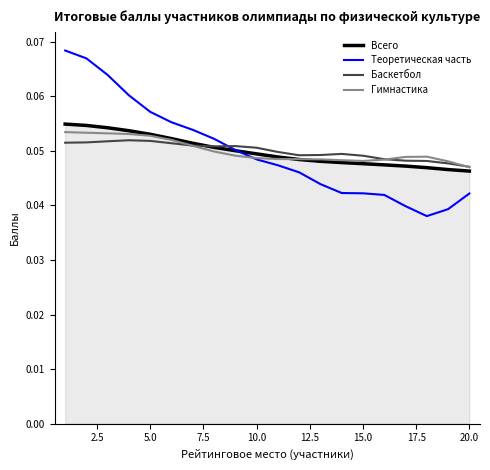

Which series has the widest spread of values?

Теоретическая часть